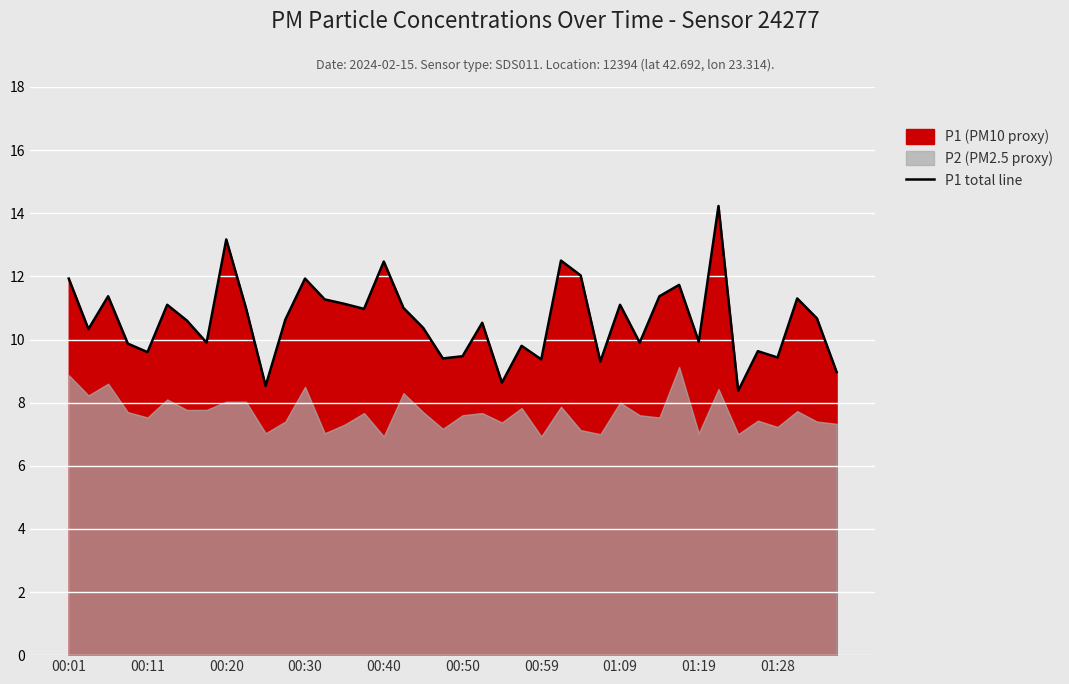

How many lines are shown in the chart?

1